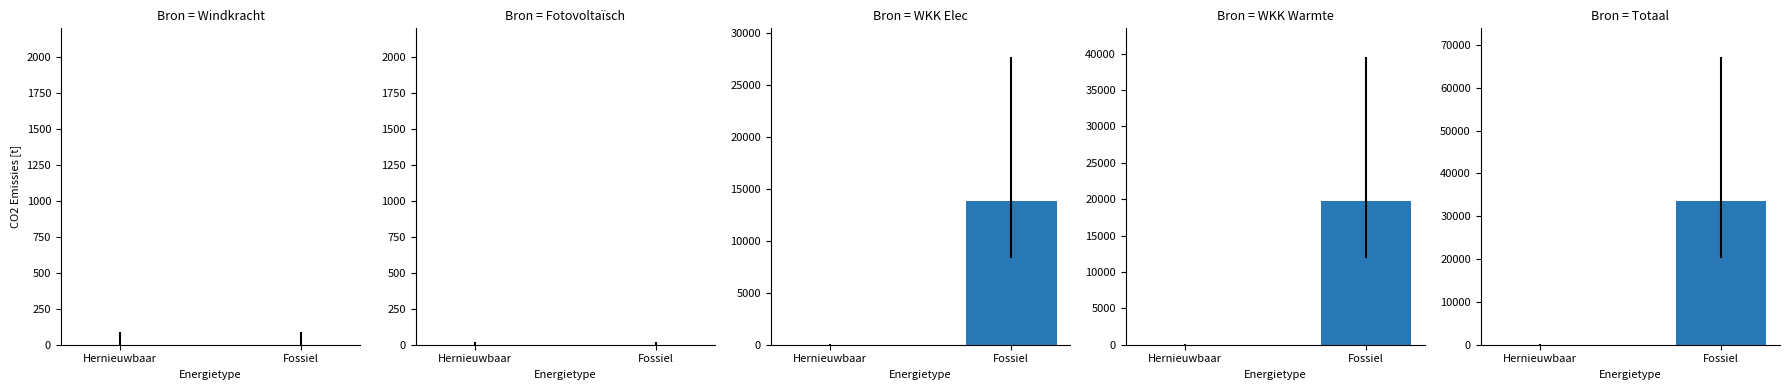

At which category is the sum across all series the highest?

Fossiel